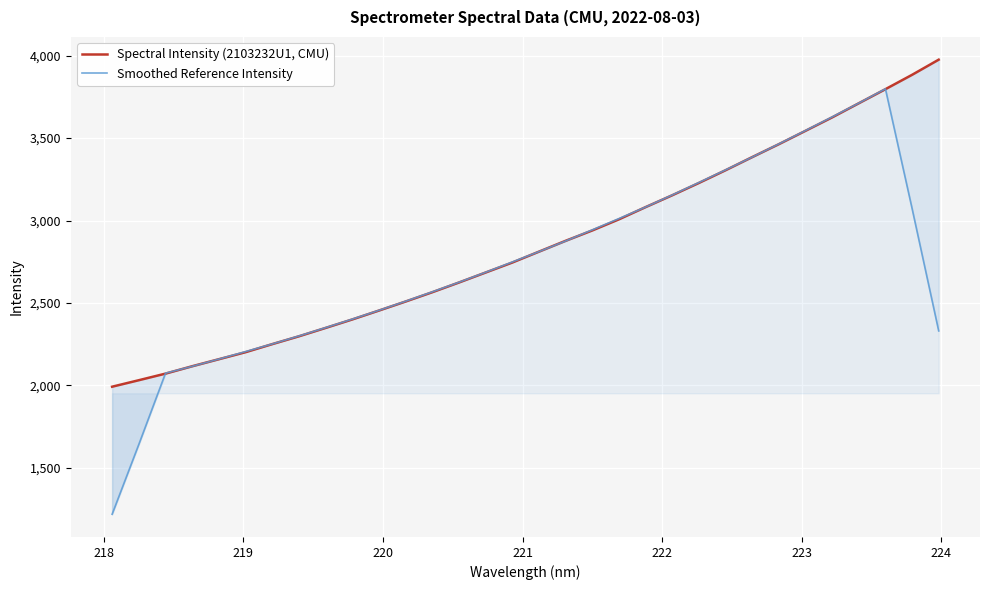

How many lines are shown in the chart?

2